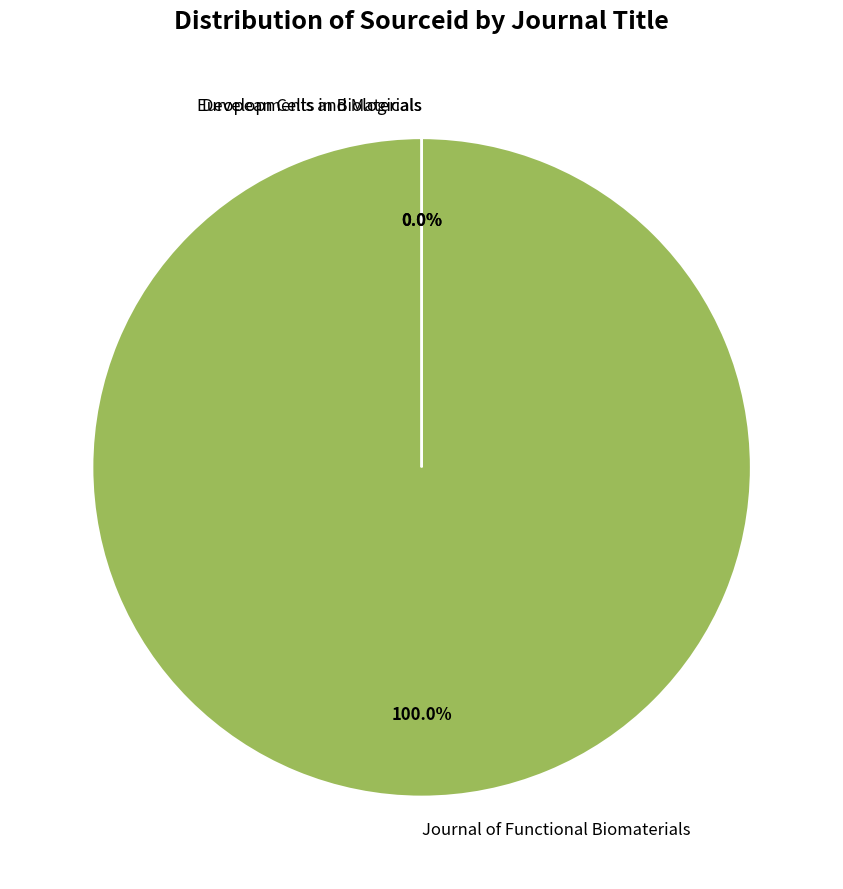

Which slice is the largest?

Journal of Functional Biomaterials